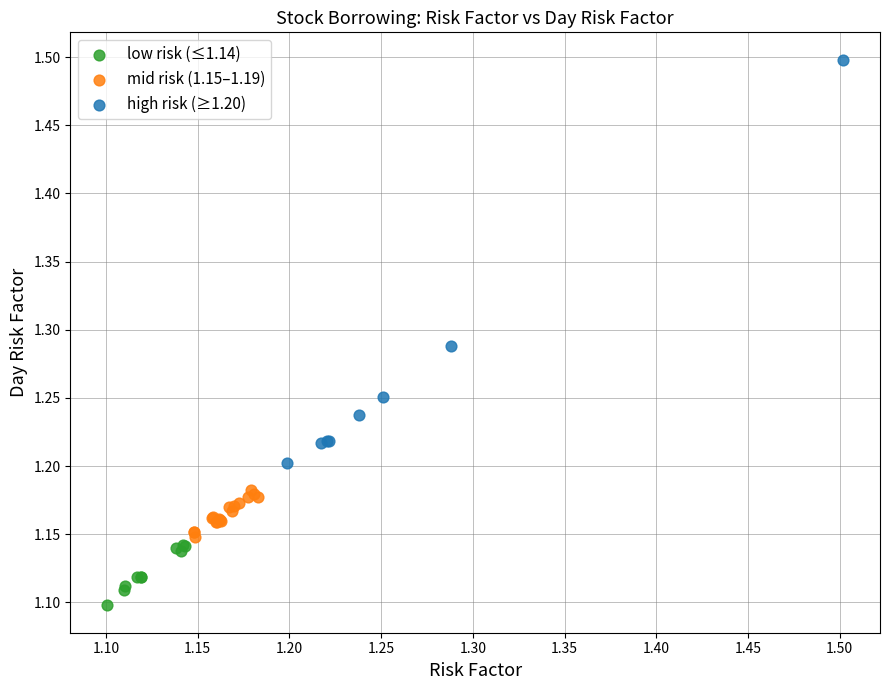

Which series reaches the minimum Y coordinate?

low risk (≤1.14)